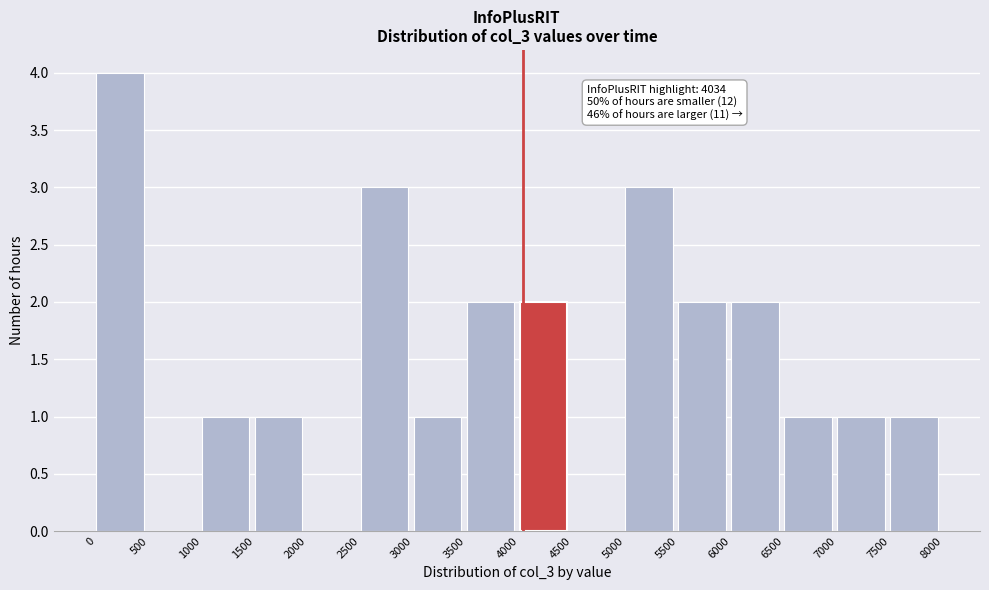

Over which range of the x-axis is the bar tallest?

0 to 500